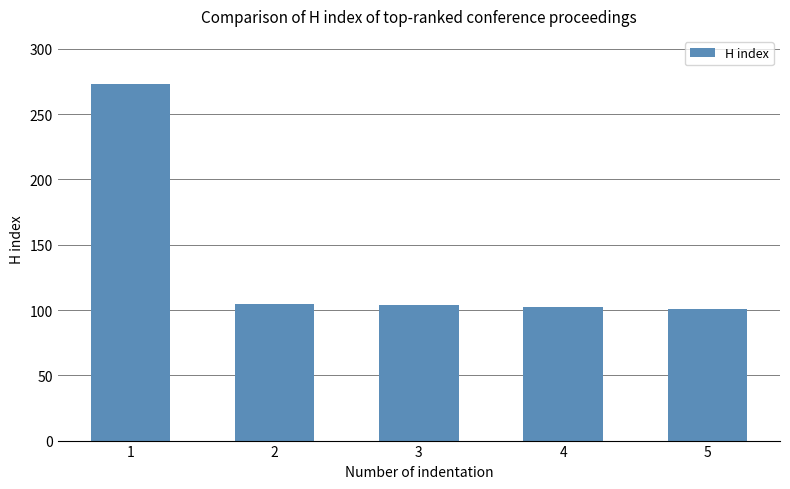

What is the value of the 5th bar from the left?

101